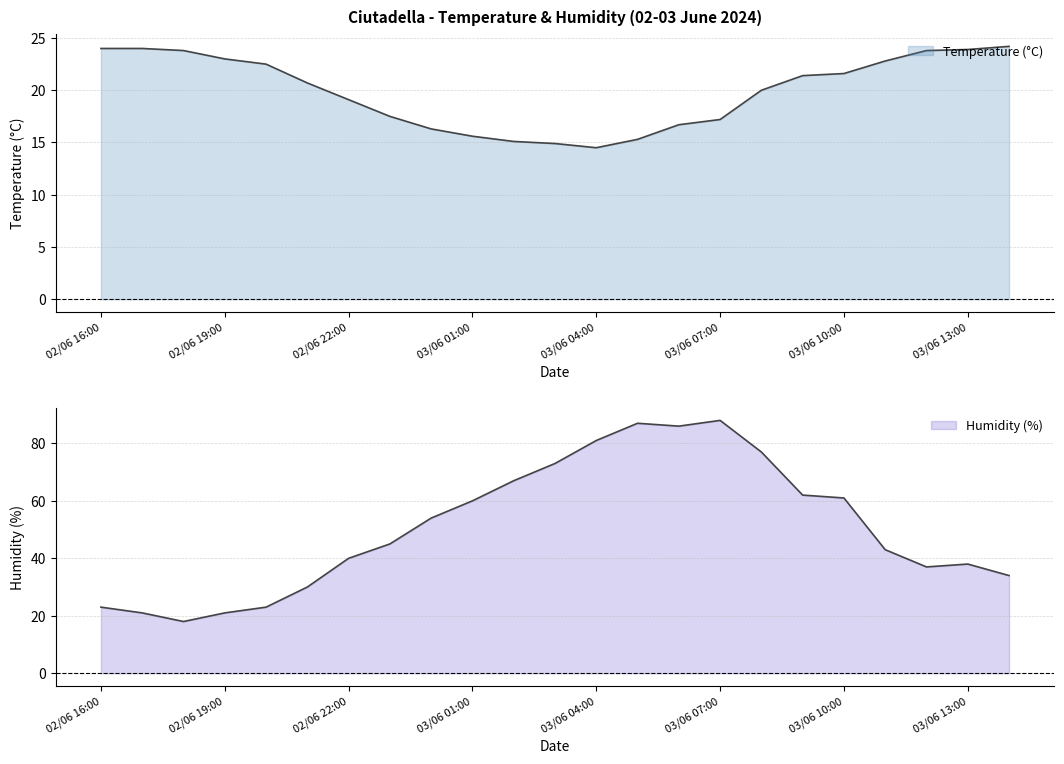

What position from the left is 03/06 00:00?

9